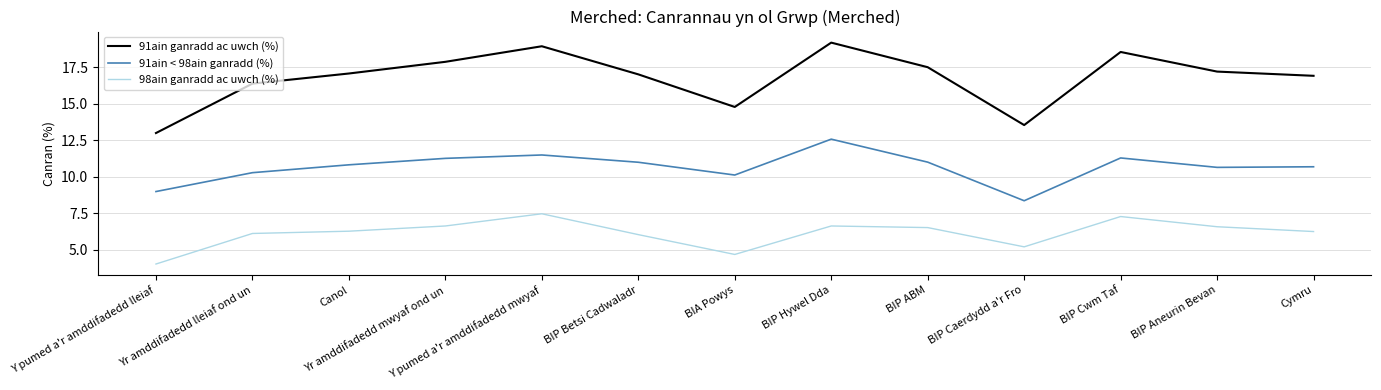

List the series in order of their overall mean, lowest first.

98ain ganradd ac uwch (%), 91ain < 98ain ganradd (%), 91ain ganradd ac uwch (%)